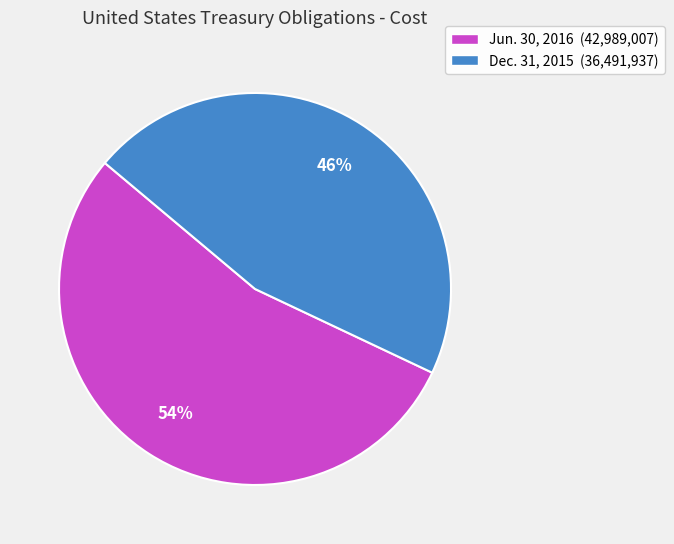

Is Jun. 30, 2016 the majority of the pie?

Yes